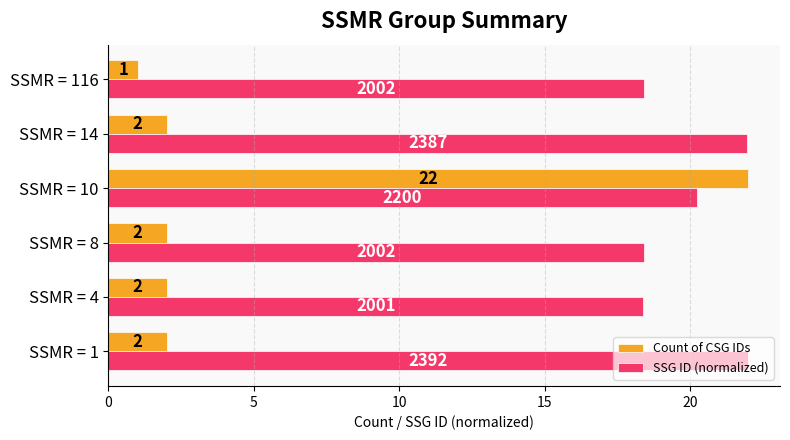

At which label is SSG ID (normalized) closest to 20?

SSMR = 10